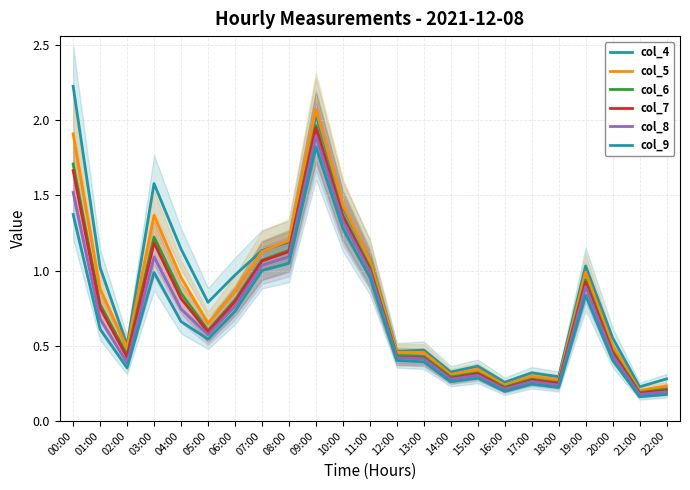

Does the chart have visible grid lines?

Yes